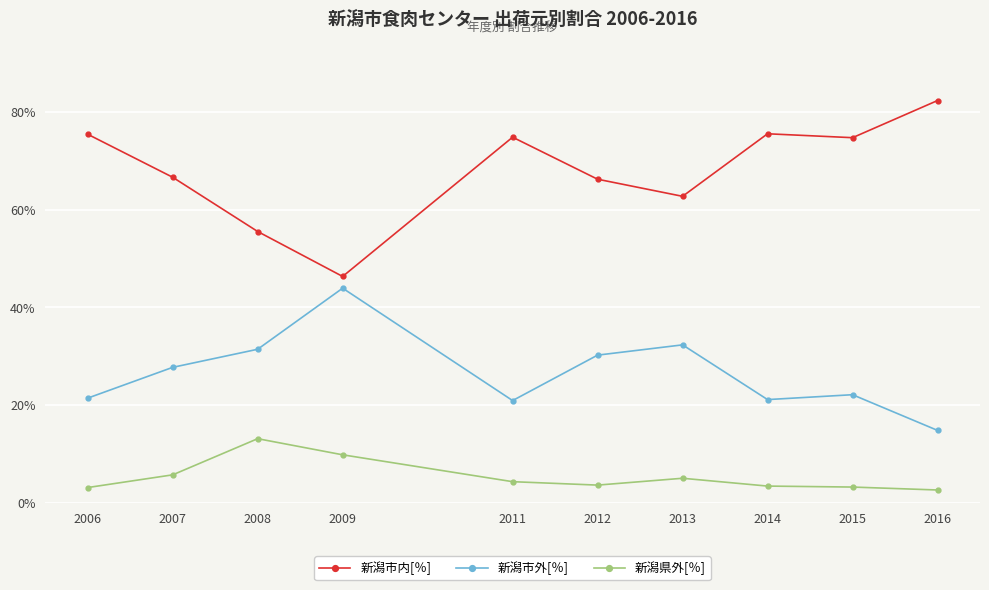

At how many categories does at least one series exceed 6?

10